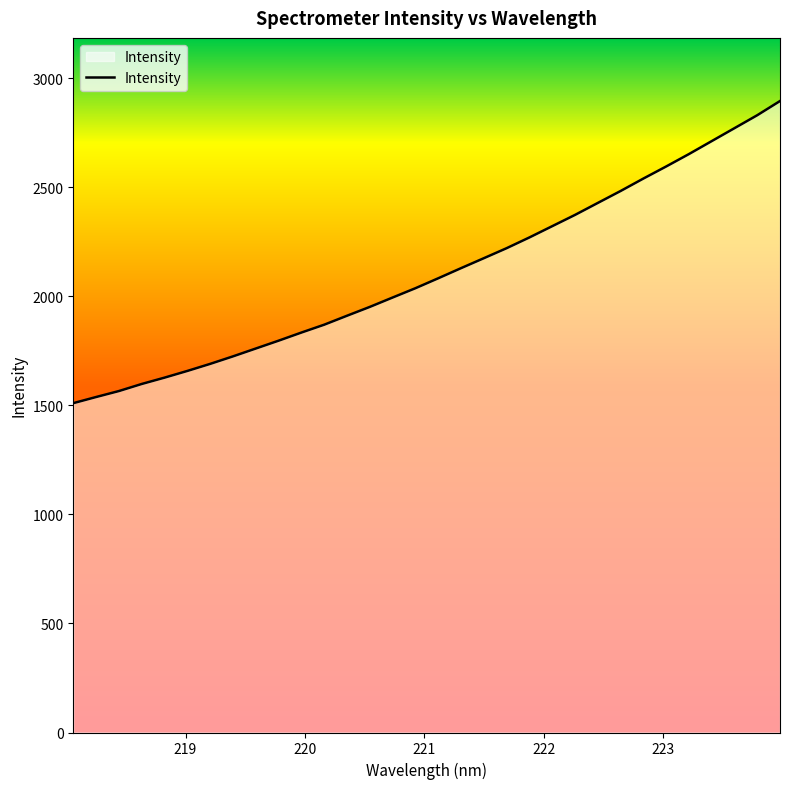

What is the smallest value displayed?

1510.1